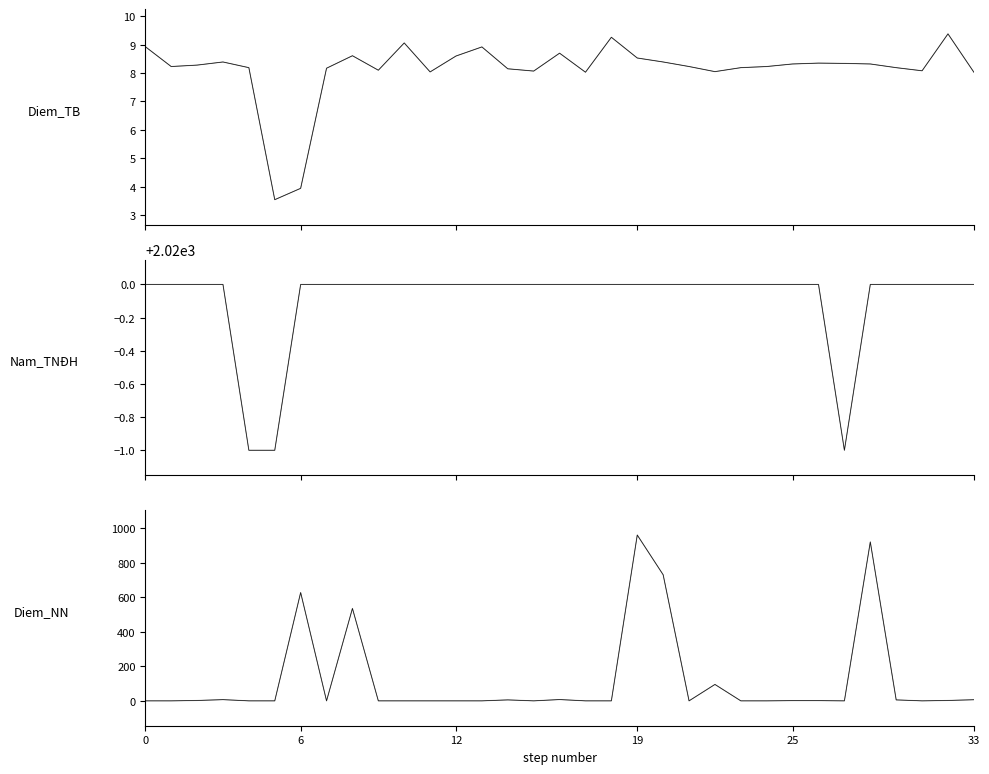

In Nam_TNĐH_light, how many points are lower than both neighbors (excluding endpoints)?

1